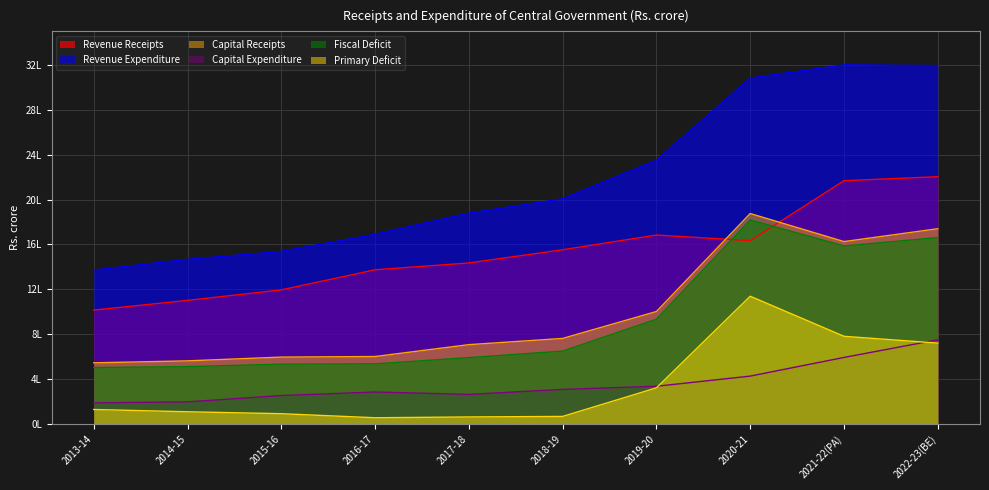

Is the value of Capital Expenditure at 2020-21 greater than the value of Fiscal Deficit at 2019-20?

No